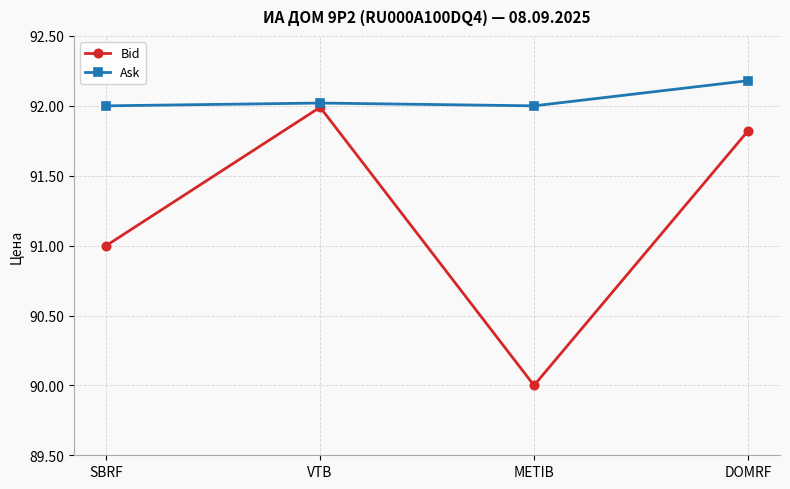

True or false: Ask and Bid cross at least once.

False